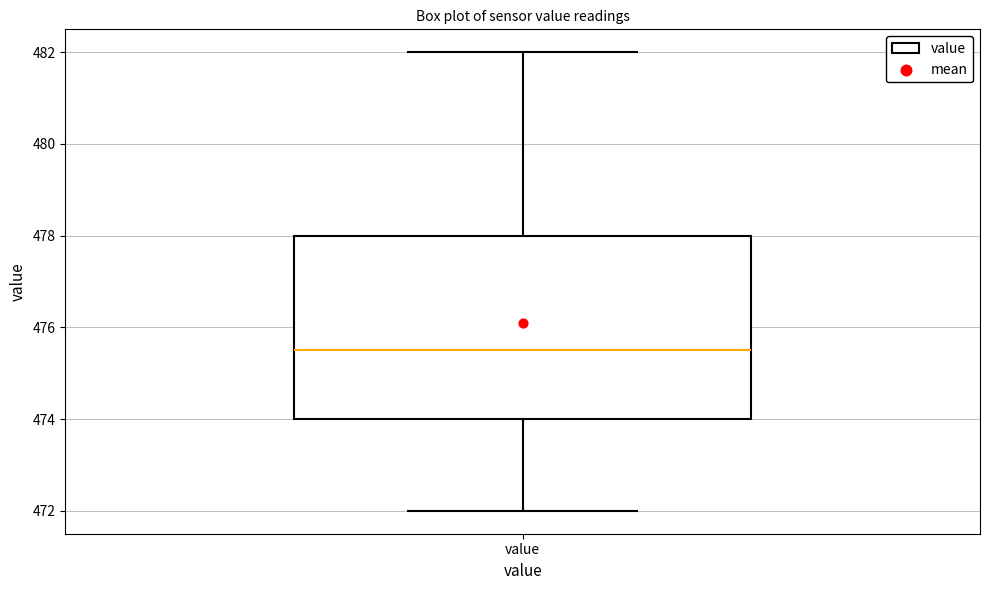

Where does the lower whisker of the box for value end on the y-axis? The values are not printed on the chart, so give them approximately, as read against the axis.

472.0